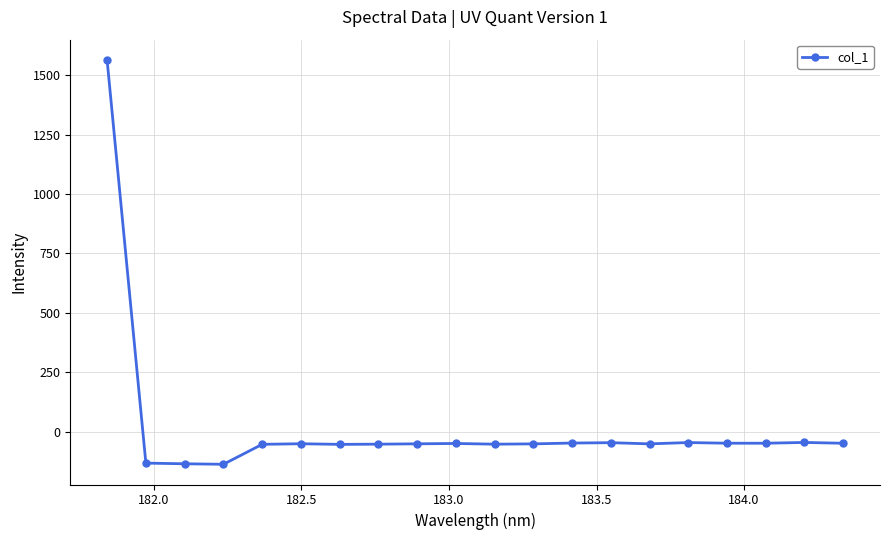

True or false: there are more than 0 points higher than both neighbors.

True